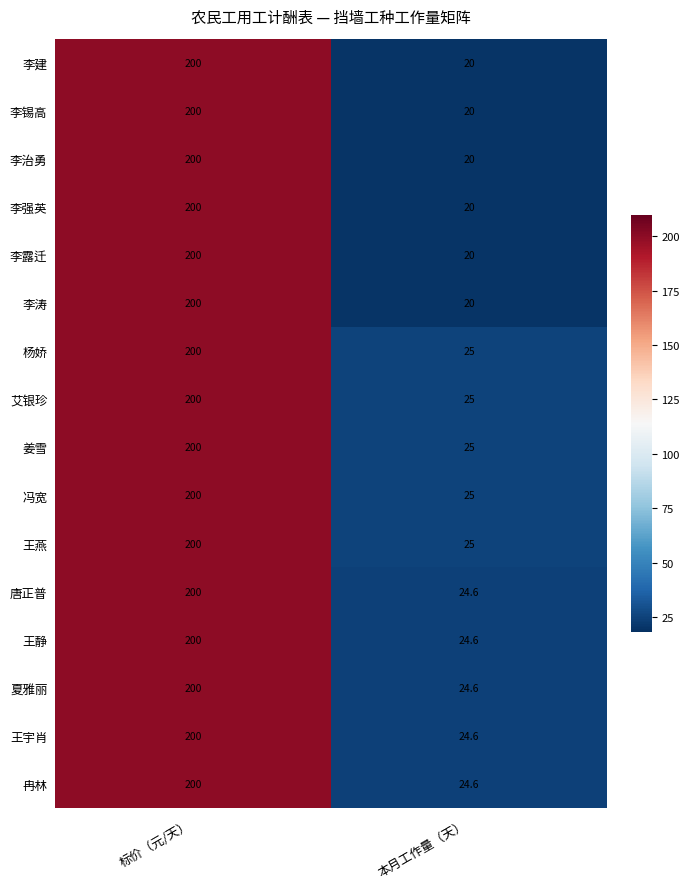

Is it true that 李治勇 equals 82.9 at 标价（元/天）?

False